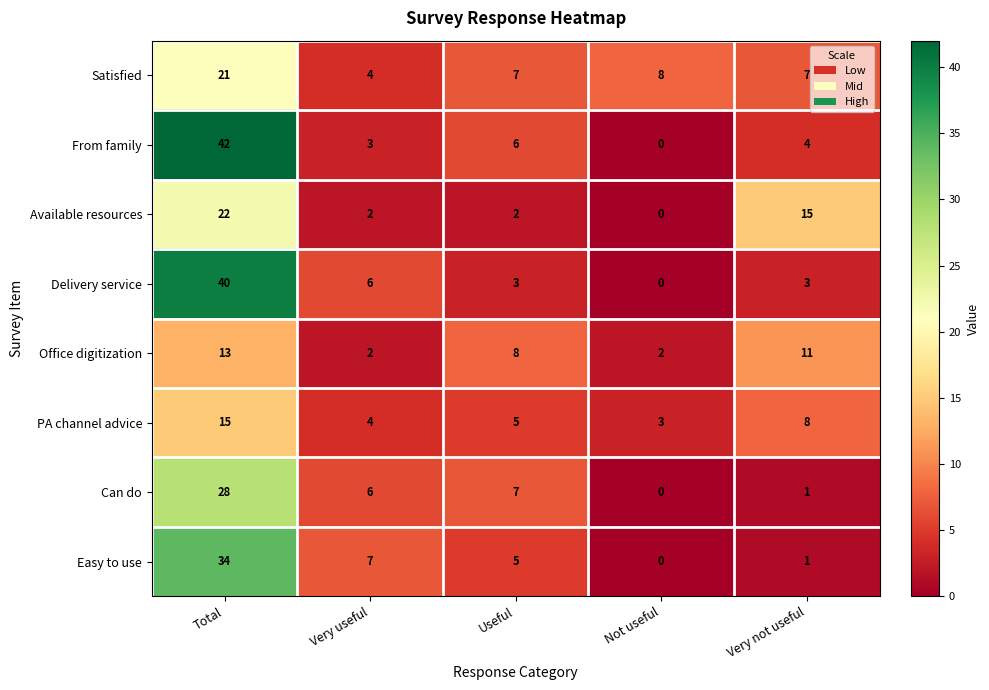

What is the sum of the Delivery service values at Total and Very not useful?

43